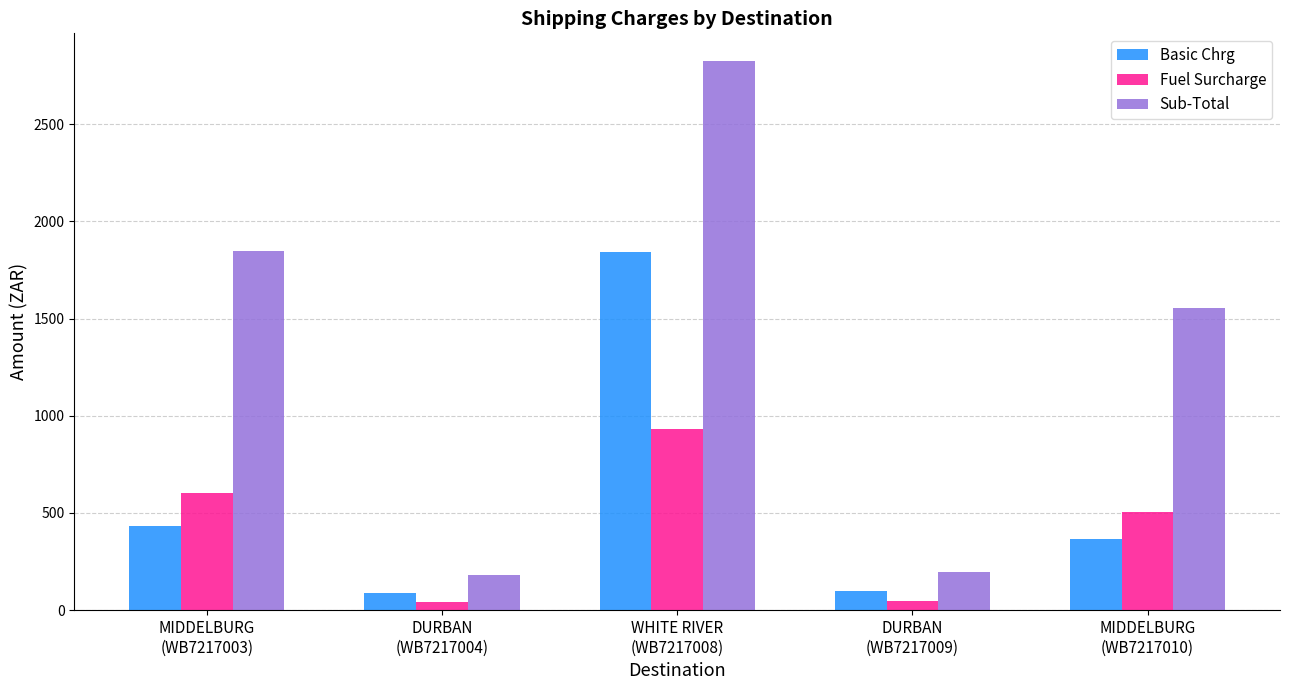

What is the highest value of the Sub-Total series?

2825.9